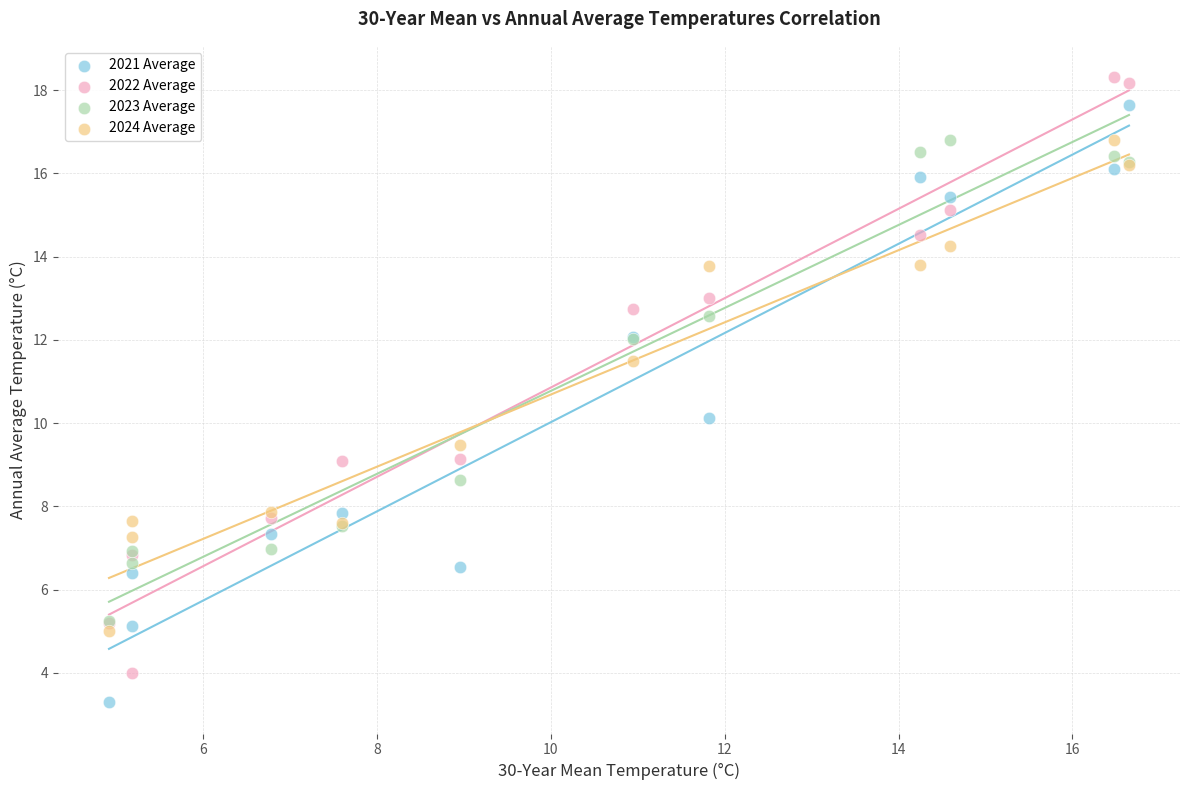

What are all the series names shown in the legend?

2021 Average, 2022 Average, 2023 Average, 2024 Average